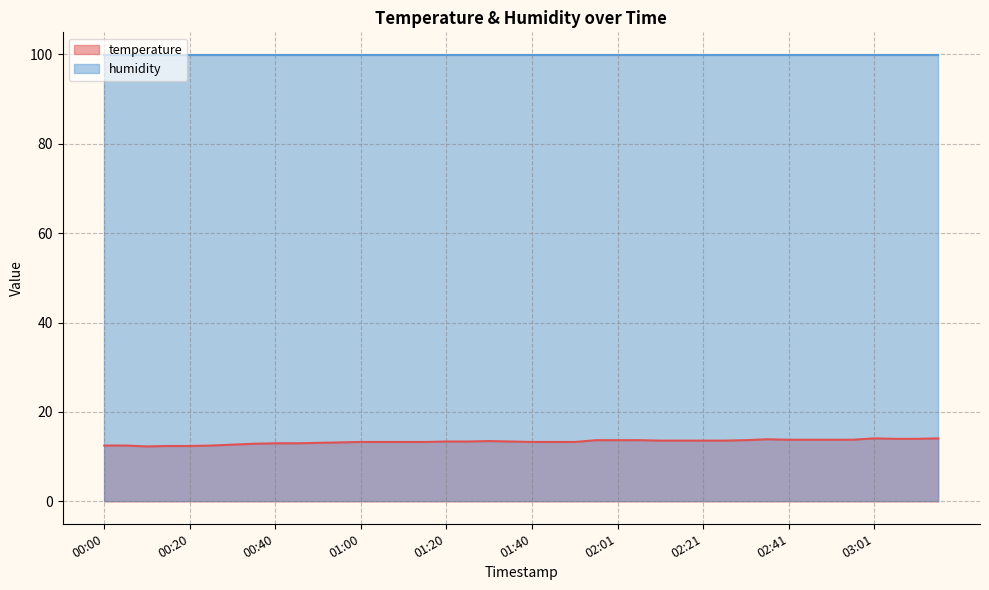

True or false: the data shows 2.8 at 03:06.

False